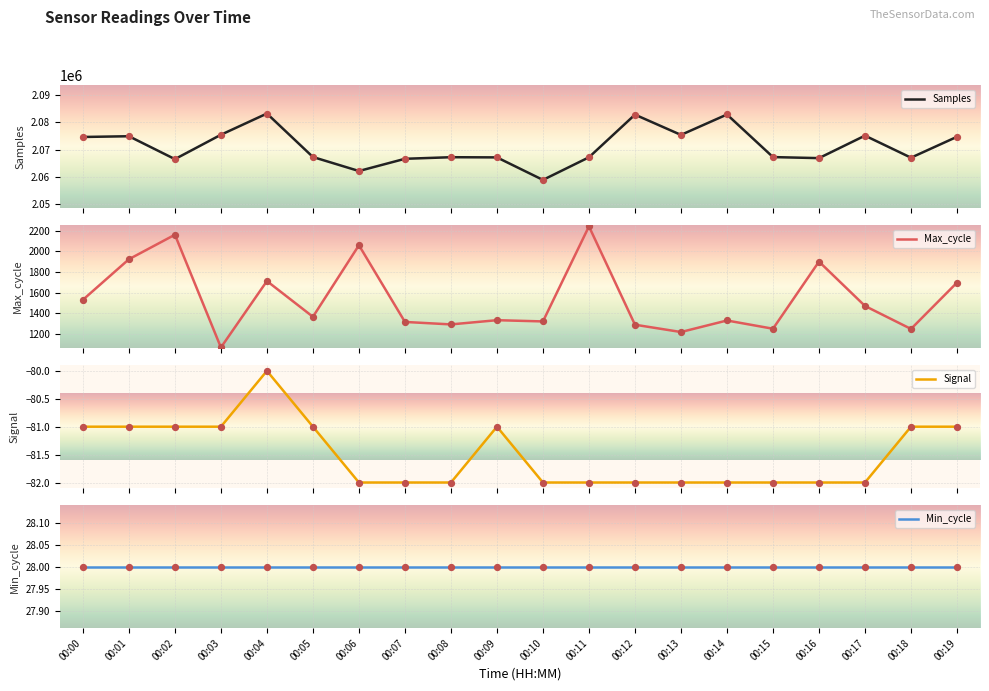

At how many categories does at least one series exceed 684477?

20